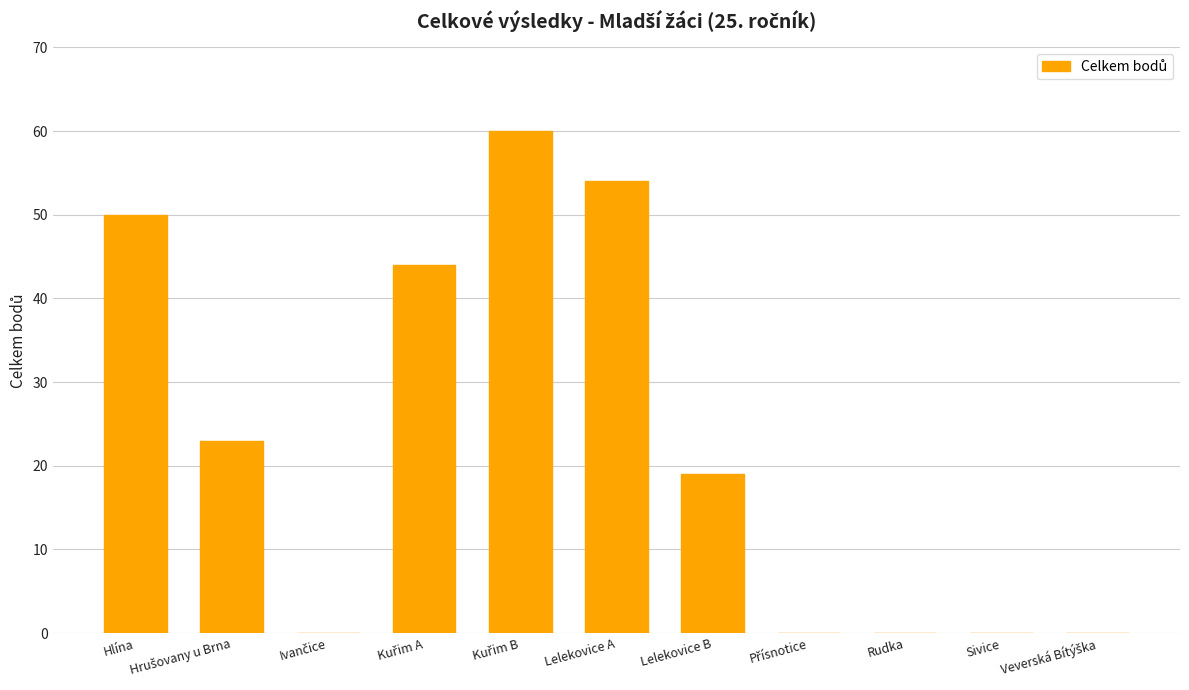

Count the number of data series in this chart.

1